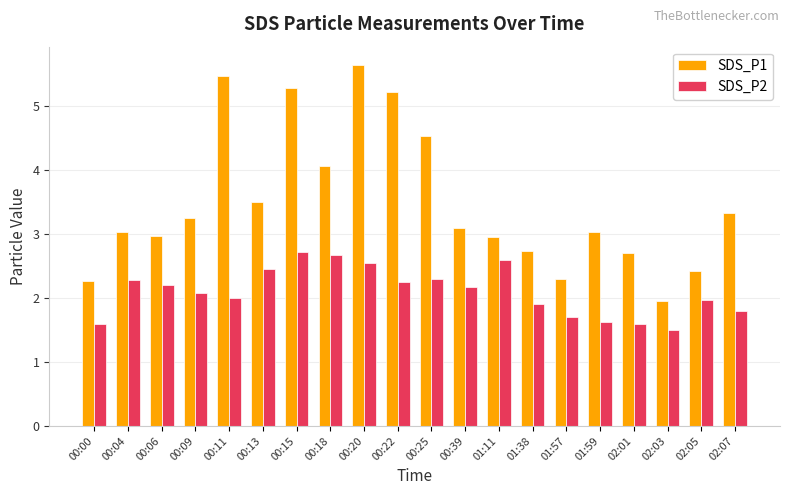

What position from the left is 00:09?

4